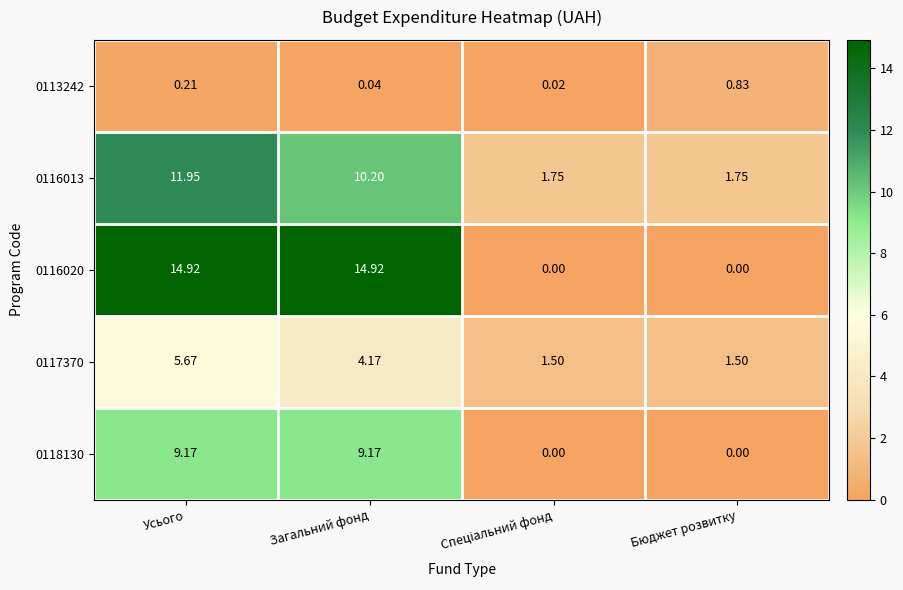

At which label does 0116020 first exceed 14?

Усього